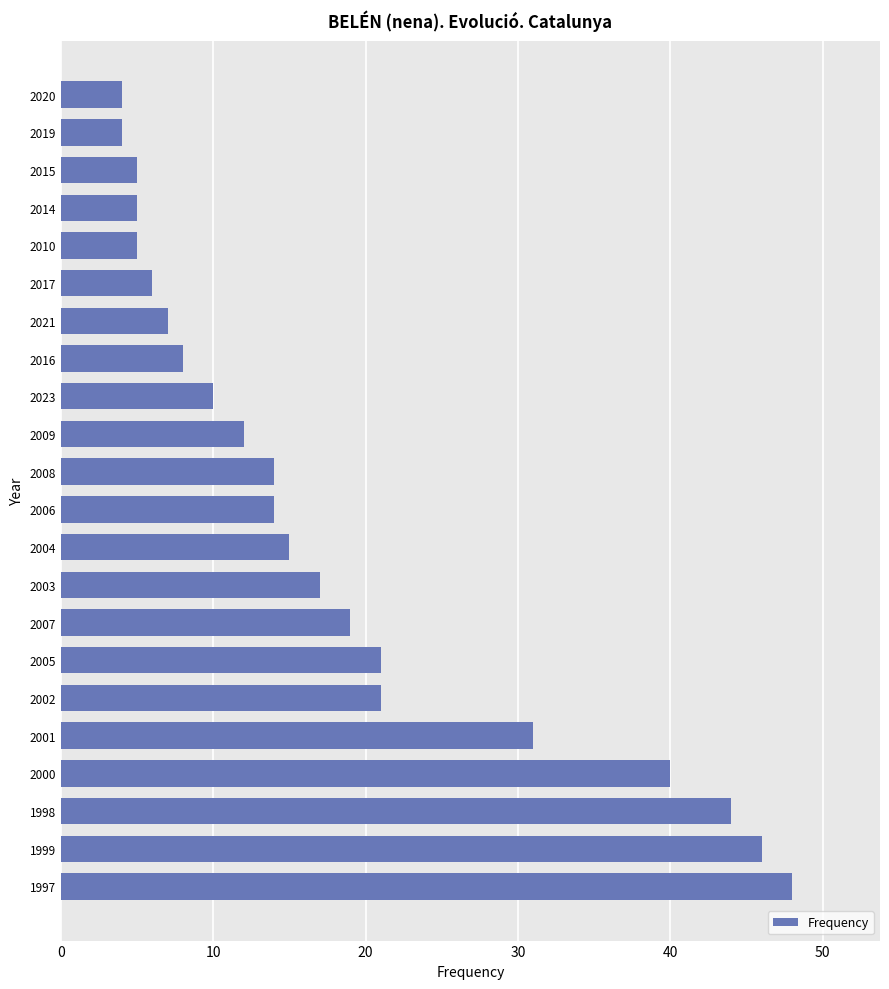

What is the maximum value shown in the chart?

48